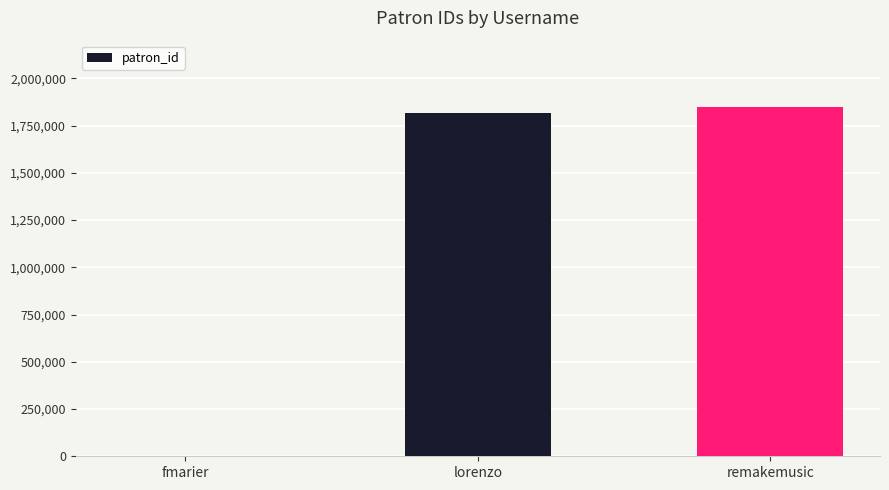

What is the maximum value shown in the chart?

1848823